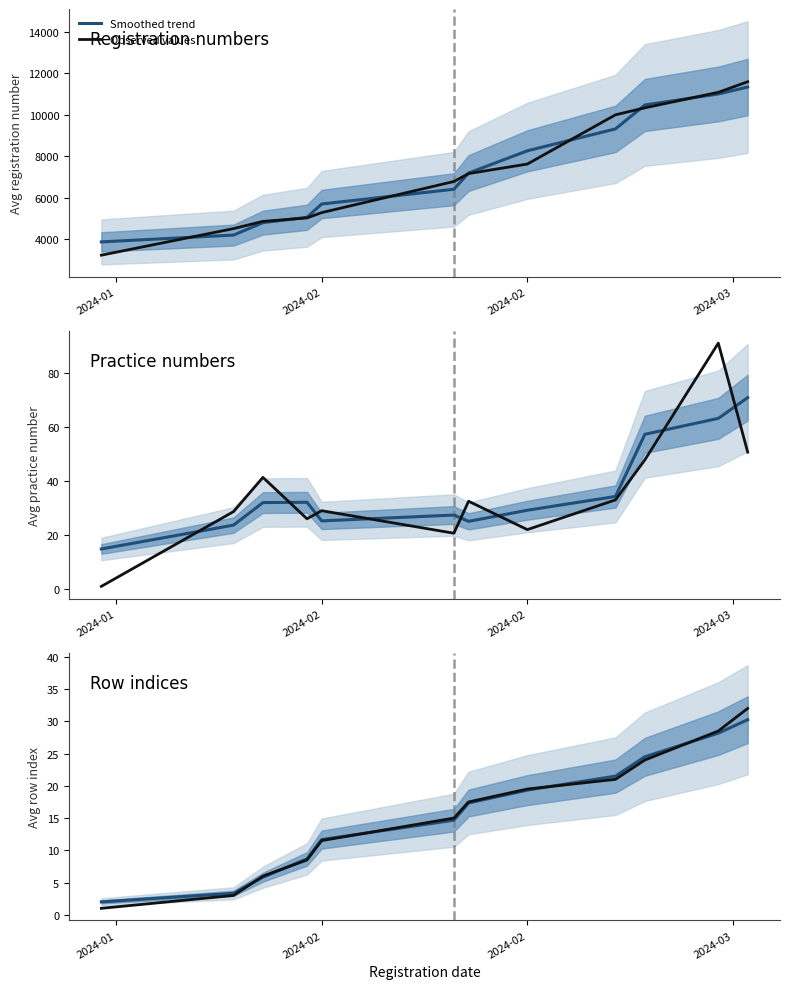

Which series has the largest range (max minus min)?

Observed values